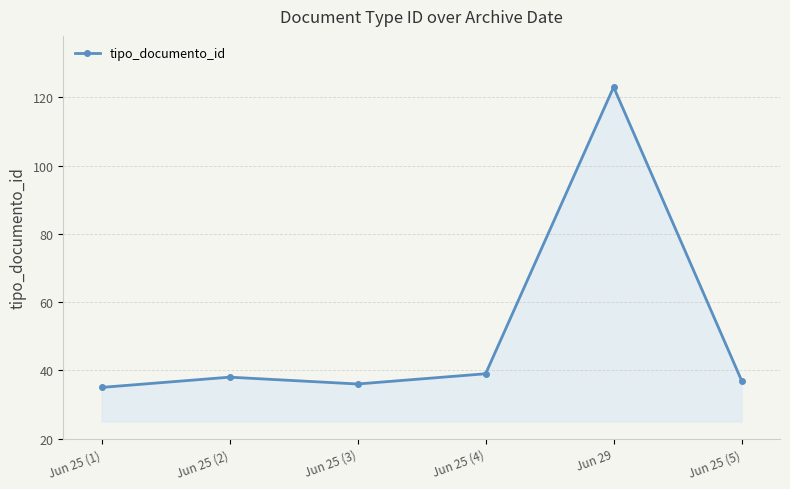

Where is the data nearest to the value 79?

Jun 25 (4)